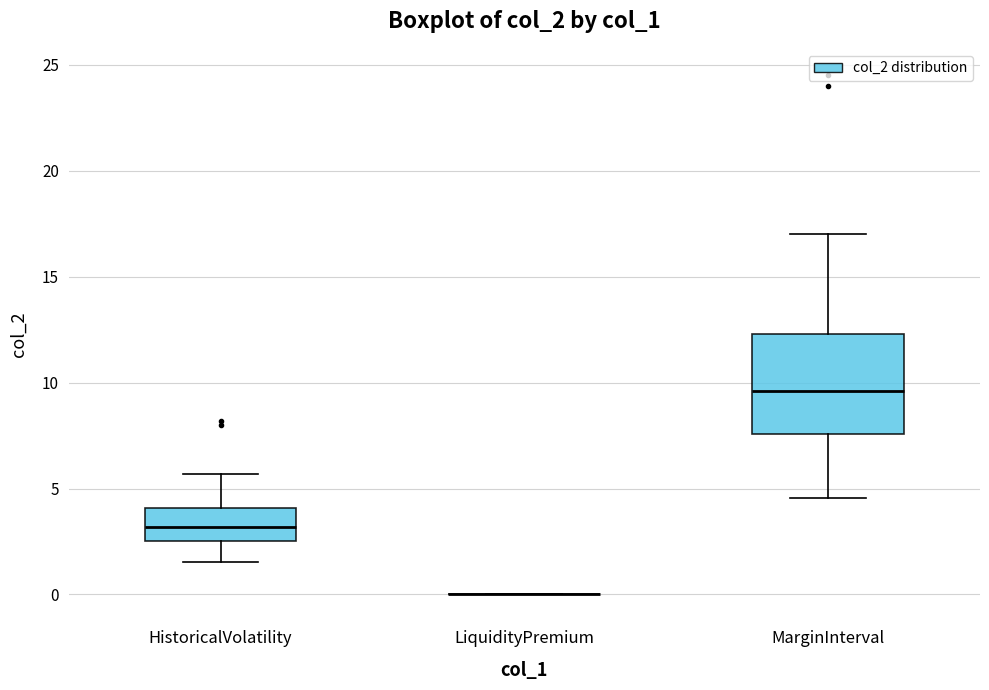

Reading left to right, transcribe this box plot: for each box, give where its median line is, the range the box spans, and where its two whiskers end, as read against the y-axis. The values are not printed on the chart, so give them approximately, as read against the axis.

HistoricalVolatility: median 3.0, box 2.5 to 4.0, whiskers 1.5 to 5.5
LiquidityPremium: box collapsed to a line at 0.0, whiskers 0.0 to 0.0
MarginInterval: median 9.5, box 7.5 to 12.5, whiskers 4.5 to 17.0